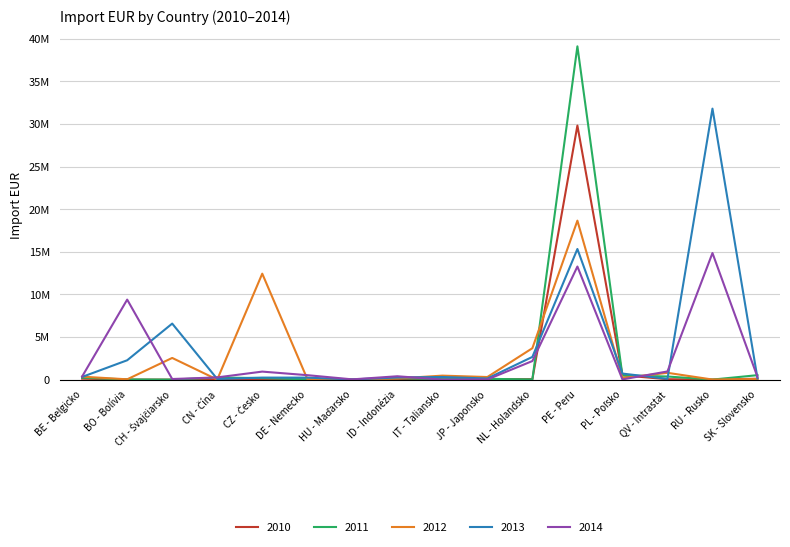

What value does the 2014 series have at JP - Japonsko?

12929